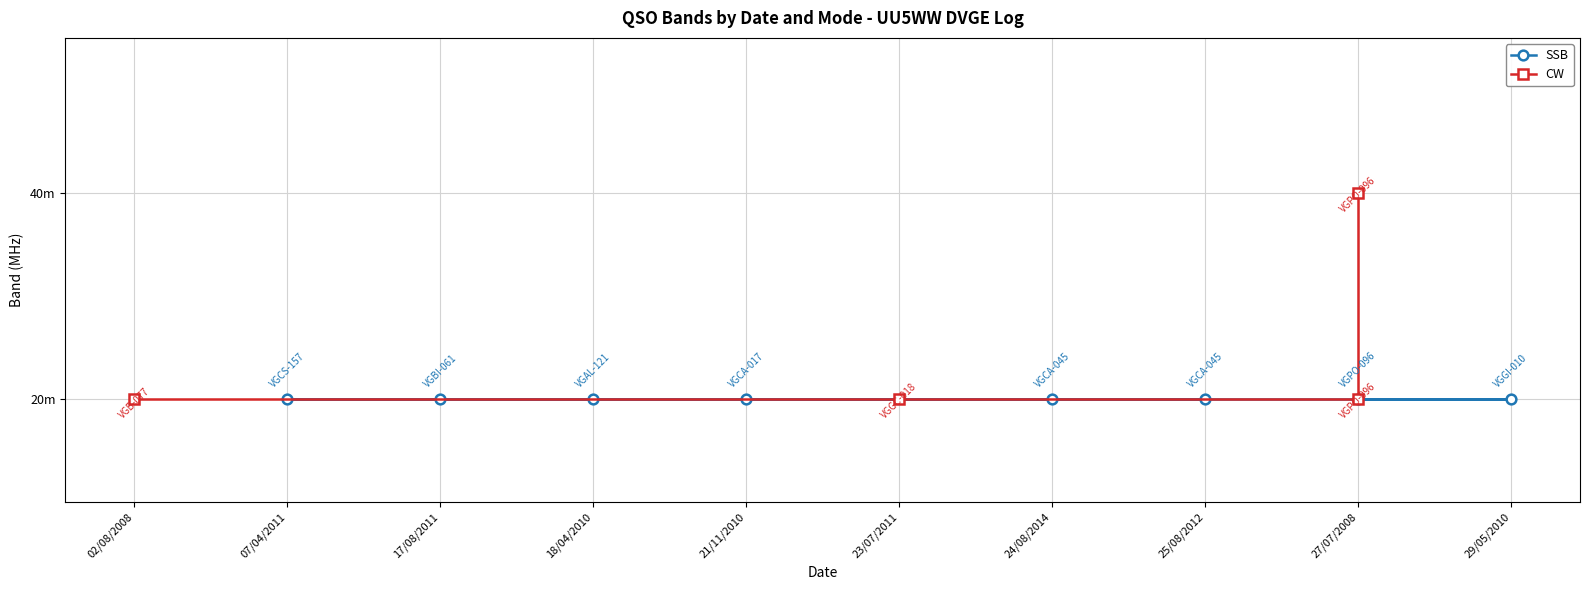

True or false: the data shows 14 at 23/07/2011.

False